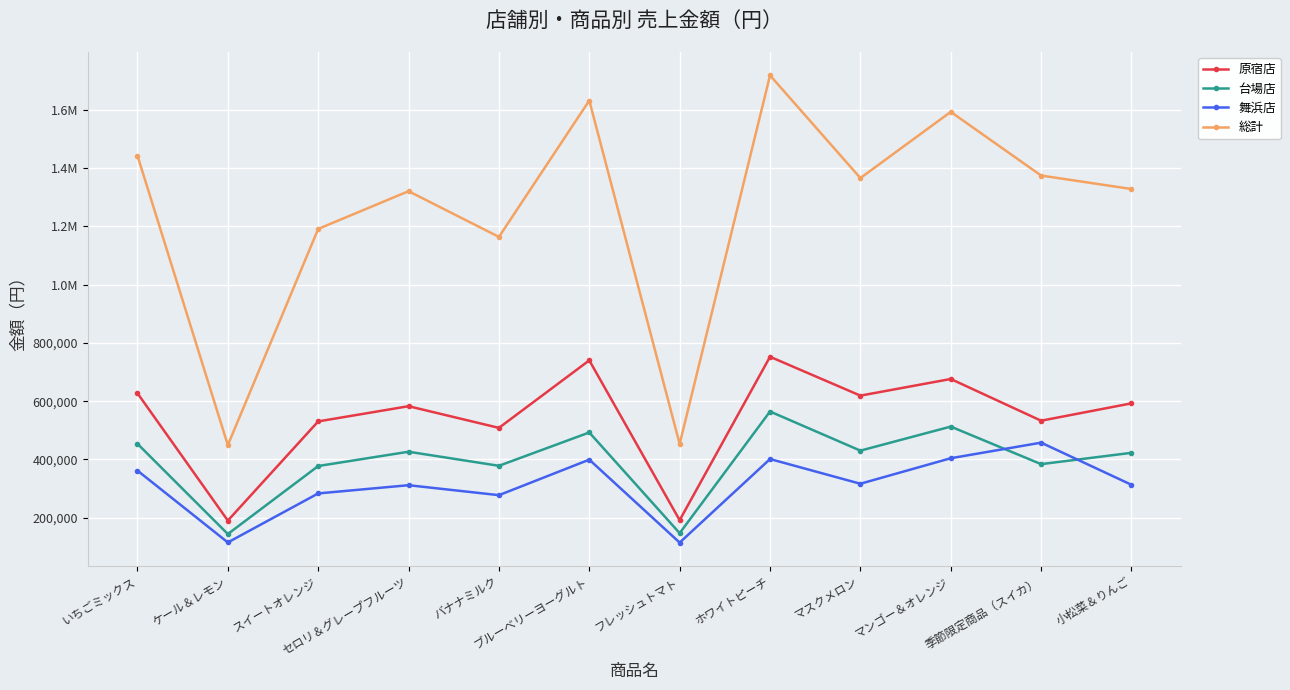

Does the chart have visible grid lines?

Yes